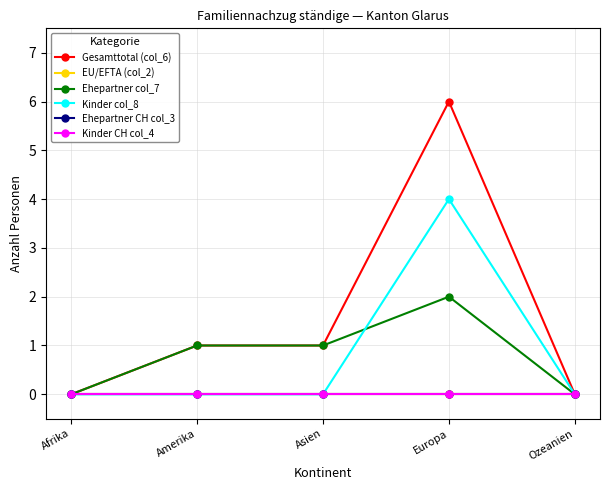

Is this an area chart (filled region under the line)?

No